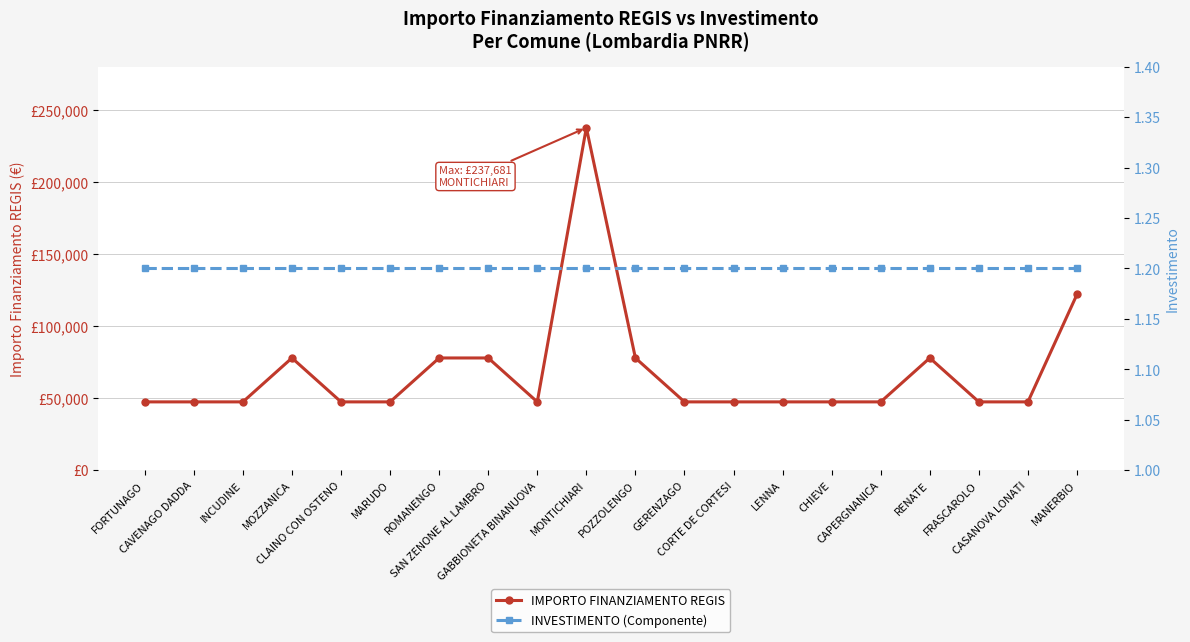

Which label corresponds to the smallest value in the chart?

FORTUNAGO